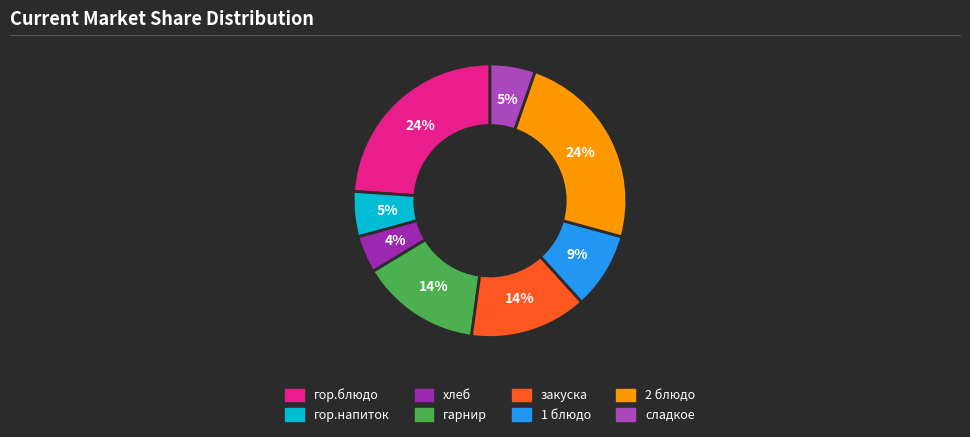

Count the number of slices in the pie.

8